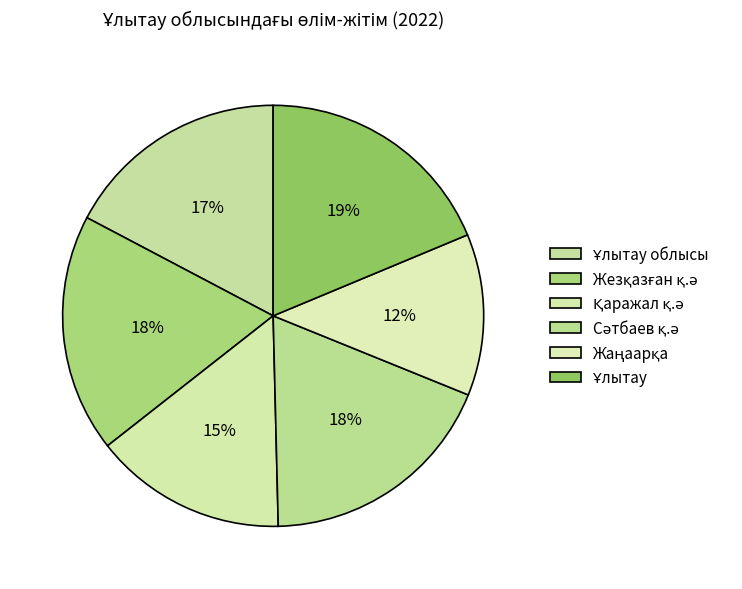

True or false: Жаңаарқа accounts for 12% of the total.

True